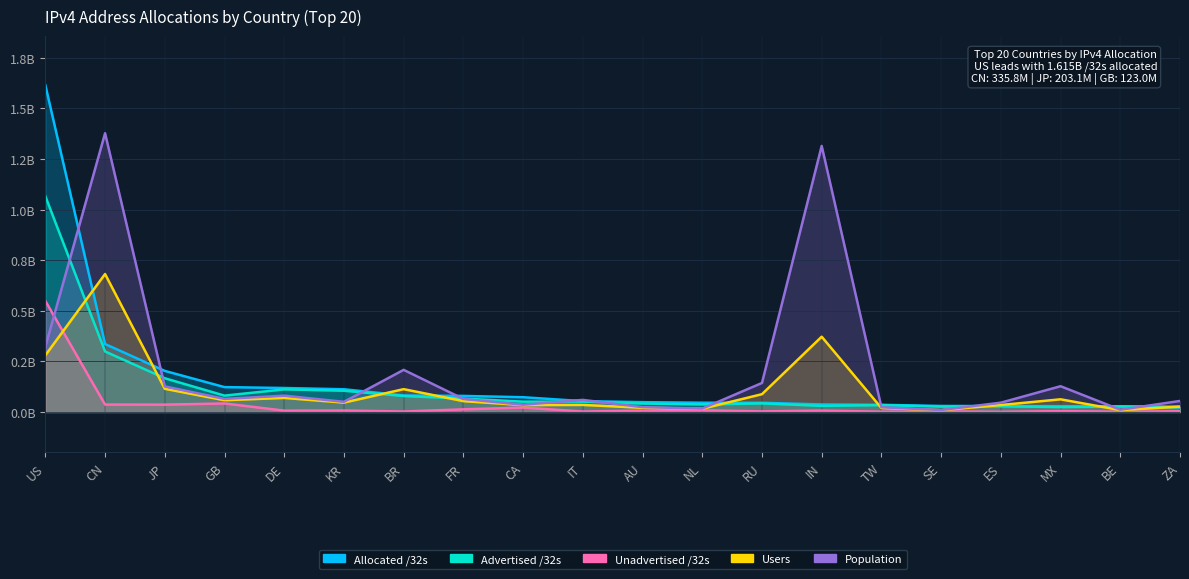

Which series changed the most between CA and MX?

Population